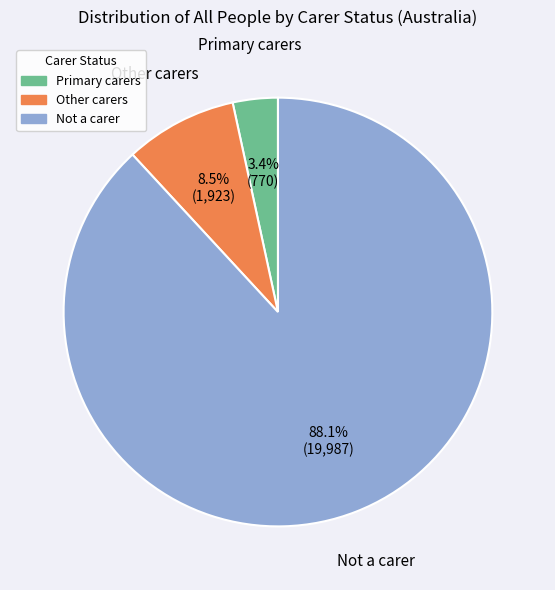

Is there a majority slice in this chart?

Yes